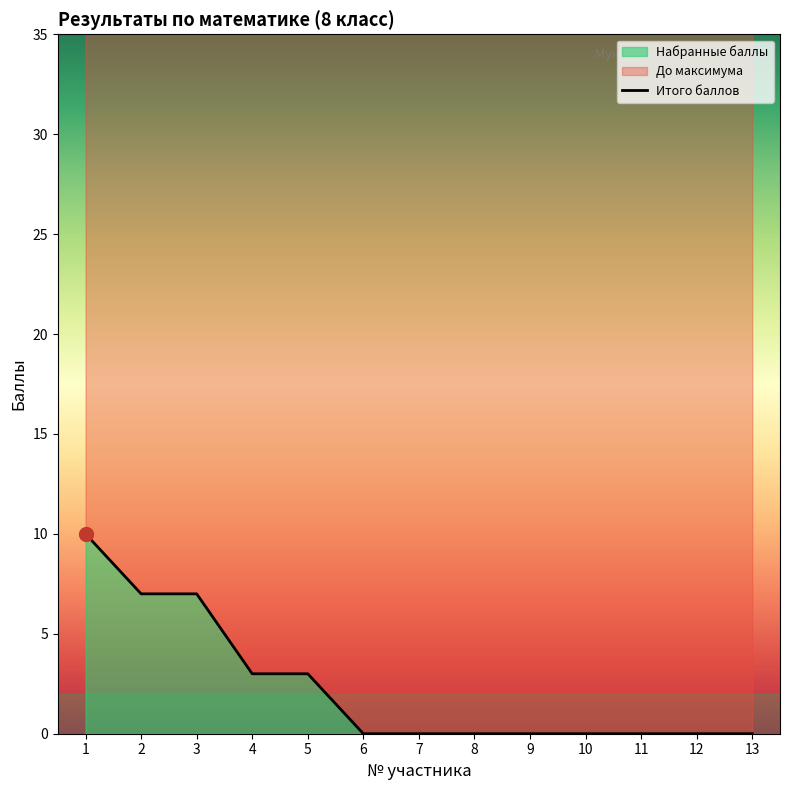

How many lines are shown in the chart?

1